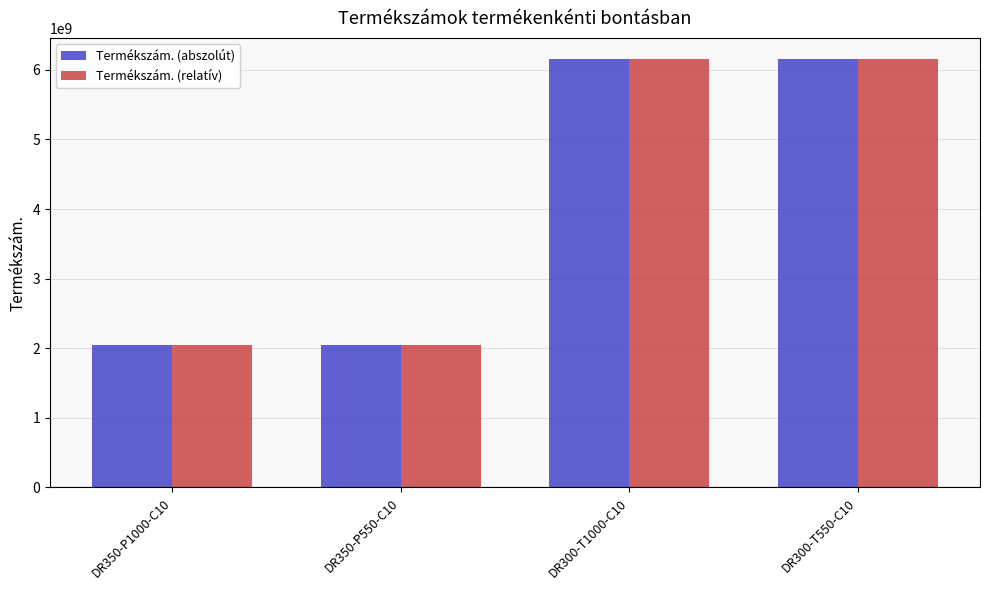

What is the smallest value displayed?

2051472424